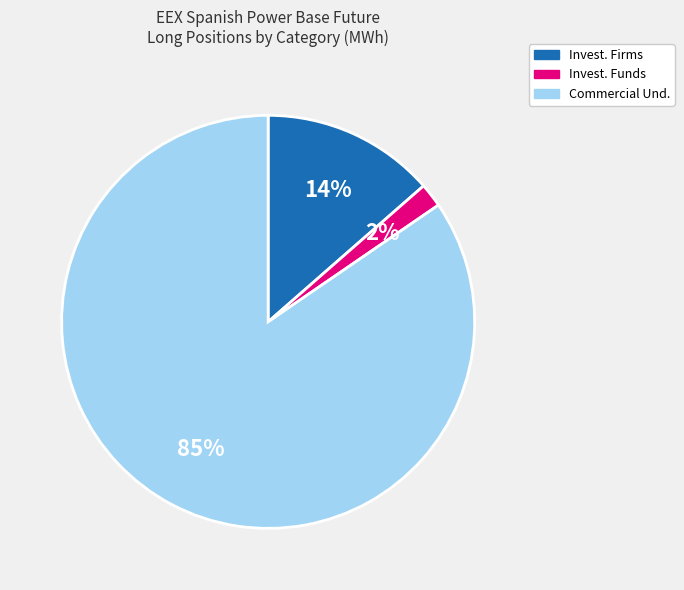

Between Invest. Funds and Invest. Firms, which is larger?

Invest. Firms